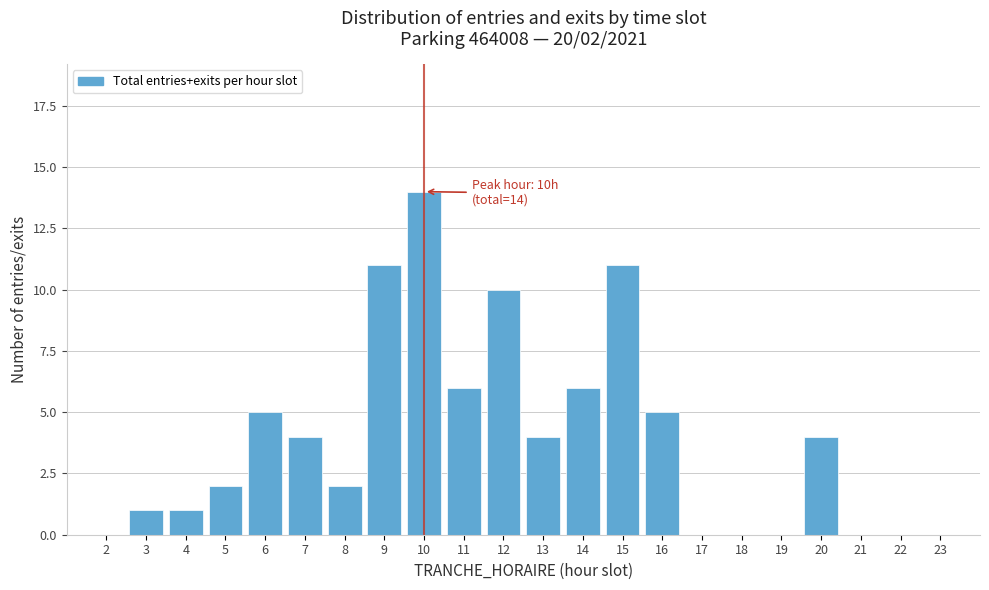

Reading right to left, extract all data points from this chart.

23=0	22=0	21=0	20=4	19=0	18=0	17=0	16=5	15=11	14=6	13=4	12=10	11=6	10=14	9=11	8=2	7=4	6=5	5=2	4=1	3=1	2=0